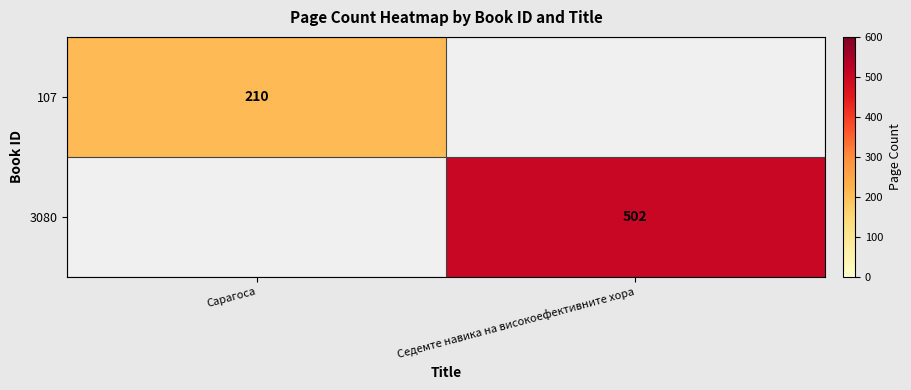

Is it true that 3080 equals 185 at Седемте навика на високоефективните хора?

False